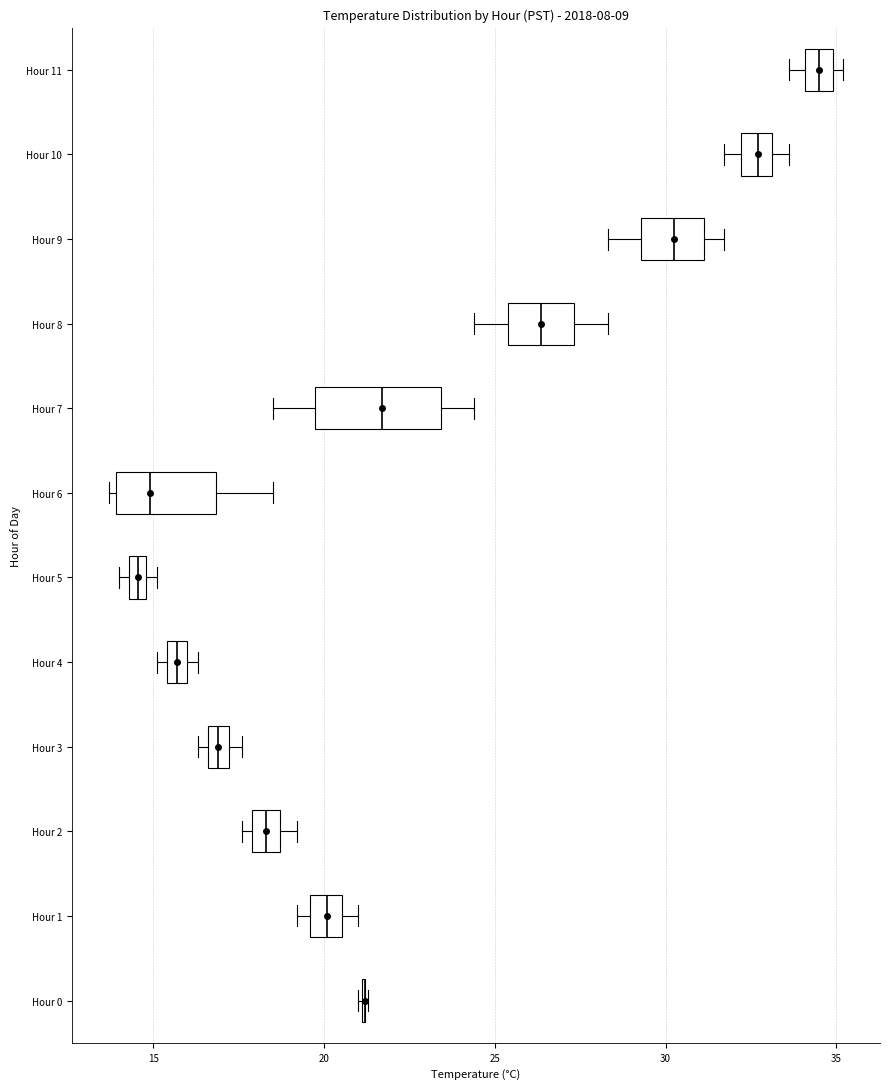

Comparing the boxes themselves (not the whiskers), which one is the widest?

Hour 7